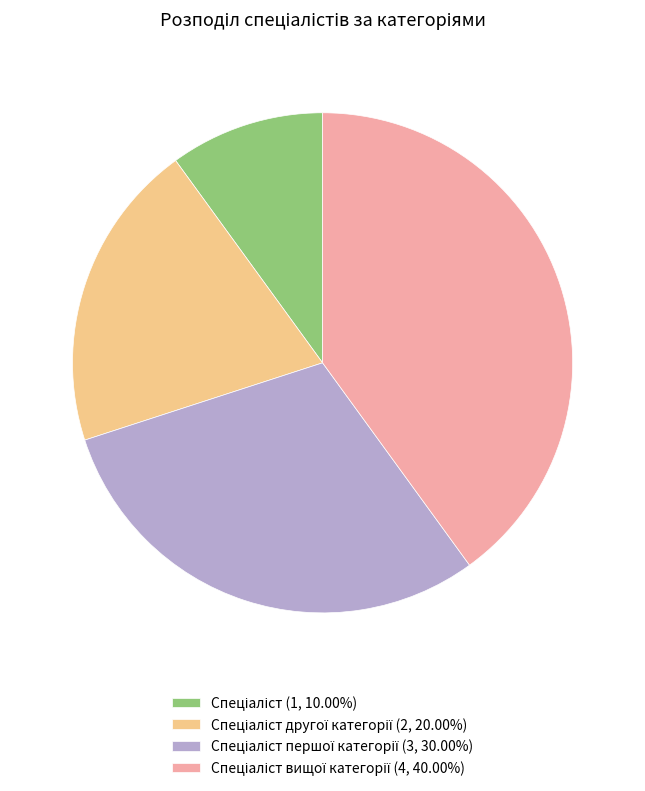

How many slices are in this pie chart?

4